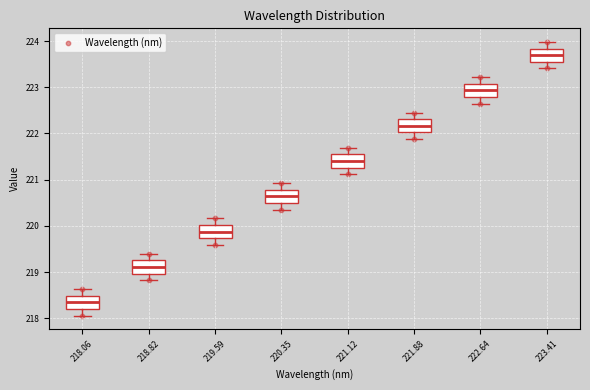

Where is the upper edge of the box at x = 218.06 on the y-axis? The values are not printed on the chart, so give them approximately, as read against the axis.

218.5